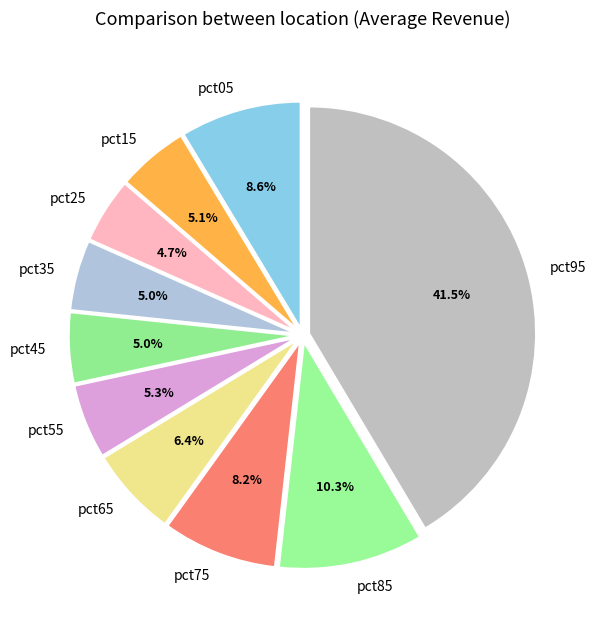

What percentage do pct75 and pct35 together represent?

13.2%